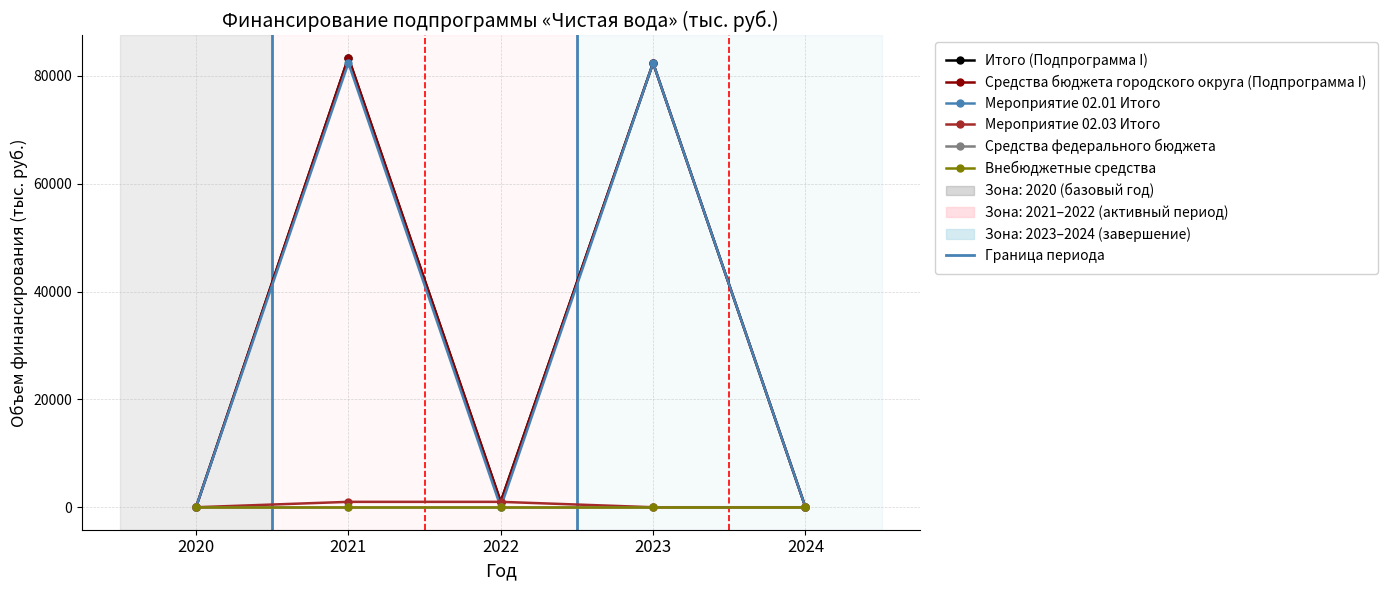

Is this an area chart (filled region under the line)?

No